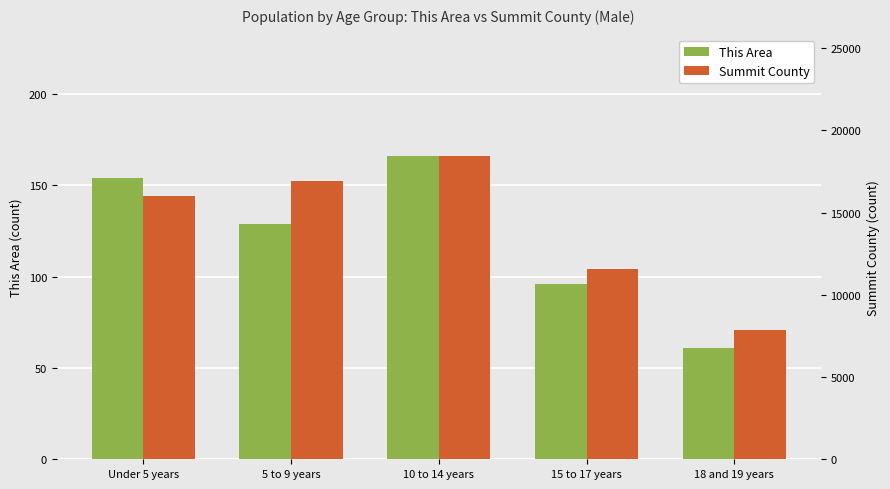

Reading left to right, what are all the values shown in this chart?

This Area: Under 5 years=154	5 to 9 years=129	10 to 14 years=166	15 to 17 years=96	18 and 19 years=61
Summit County: Under 5 years=15988	5 to 9 years=16942	10 to 14 years=18445	15 to 17 years=11559	18 and 19 years=7891